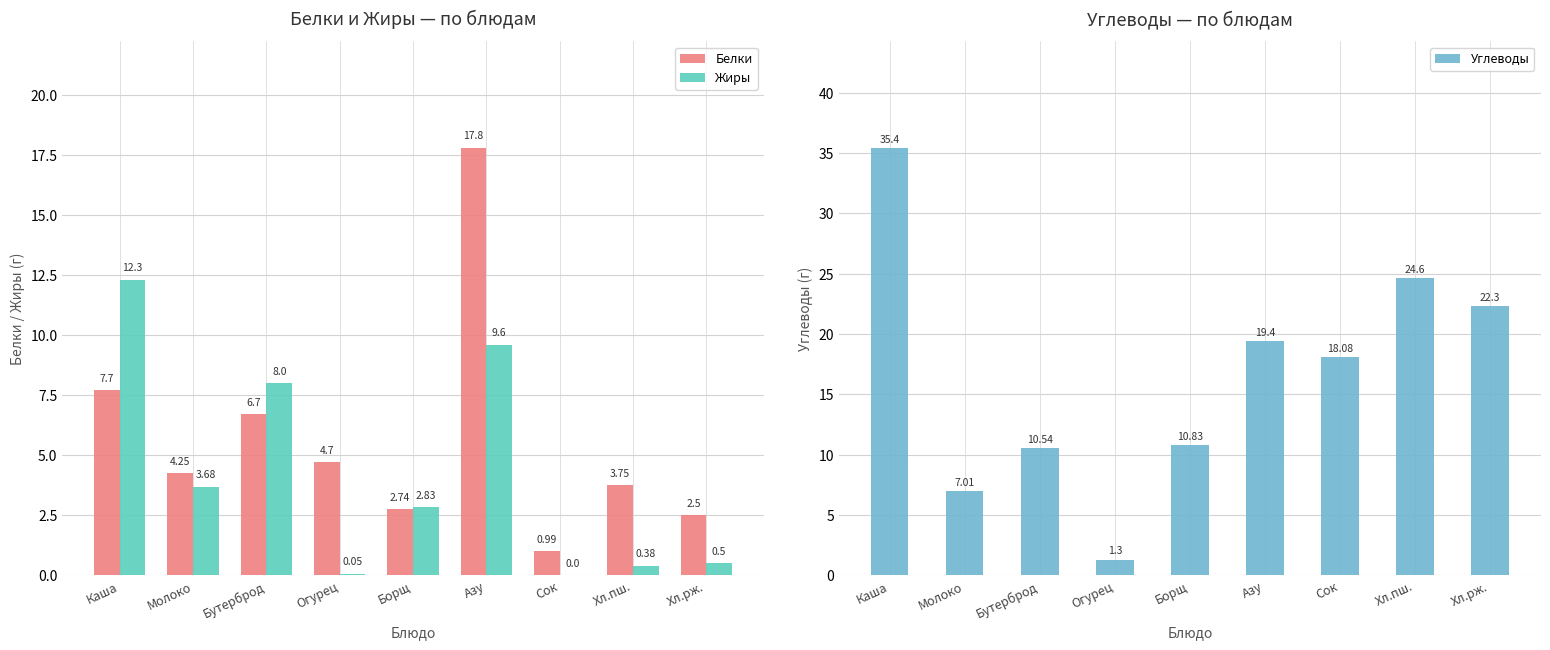

Rank the series by their maximum value, from lowest to highest.

Жиры, Белки, Углеводы